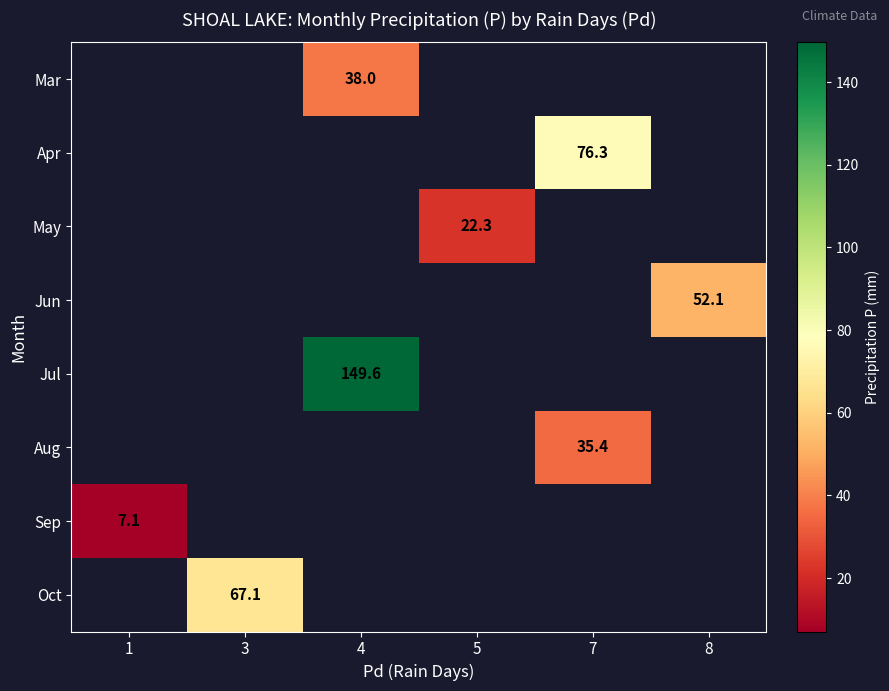

The value of Sep at 1 is 10.4. True or false?

False